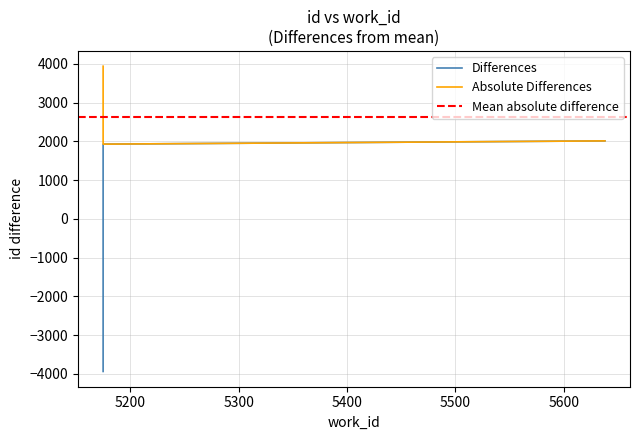

What is the value of the 3rd point from the left?

2011.7